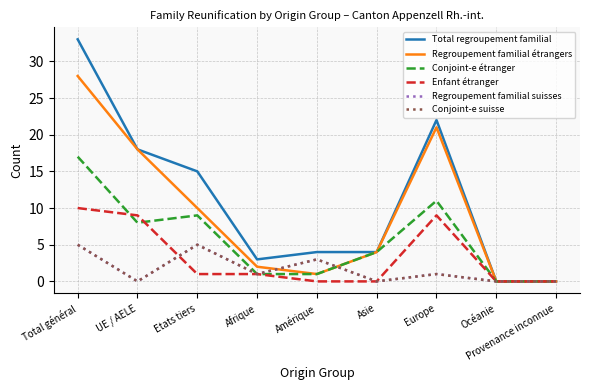

How many lines are shown in the chart?

6